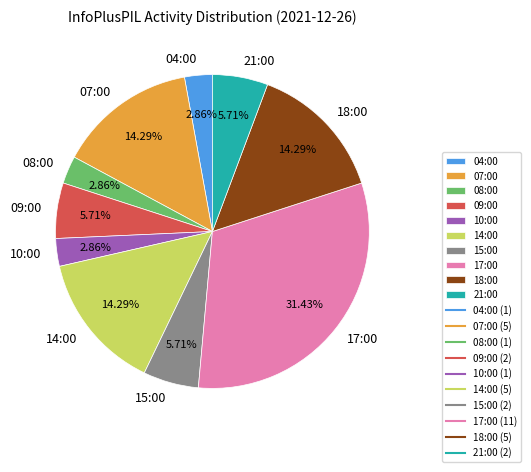

Does 17:00 represent more than half of the total?

No